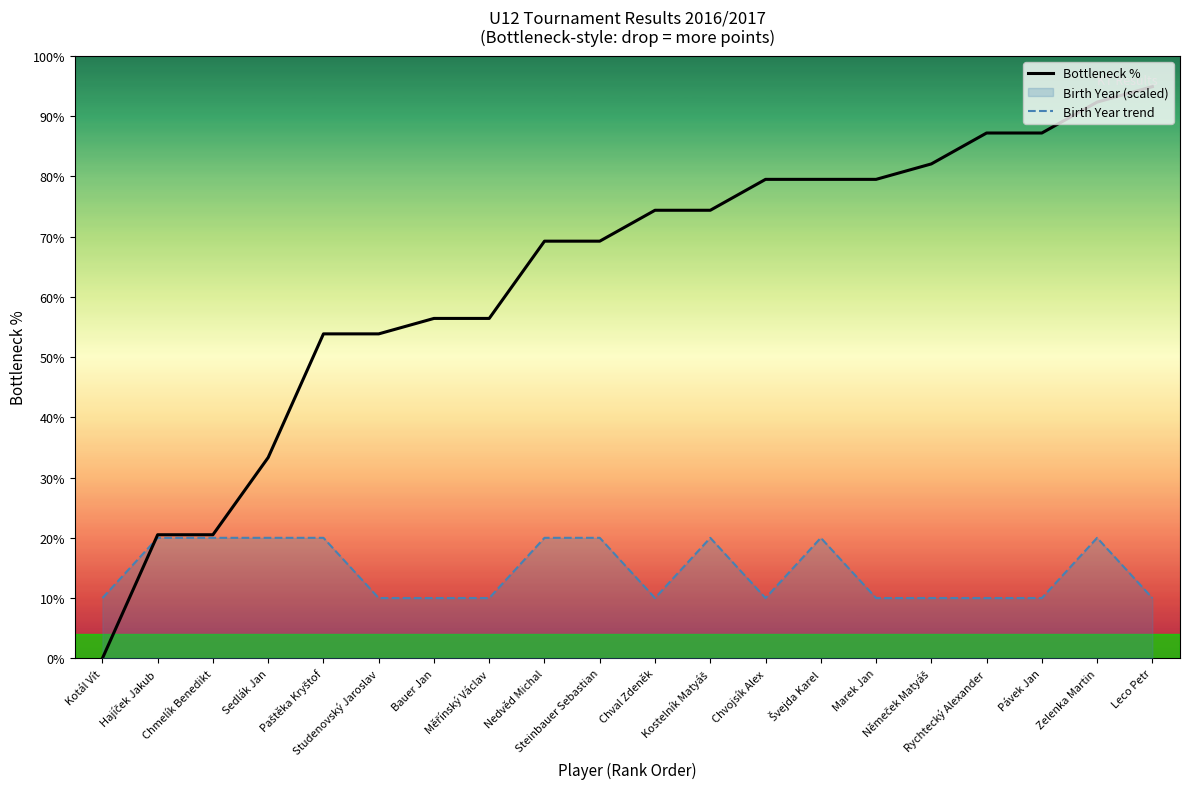

What is the difference between the maximum and minimum values in the Bottleneck % series?

94.9